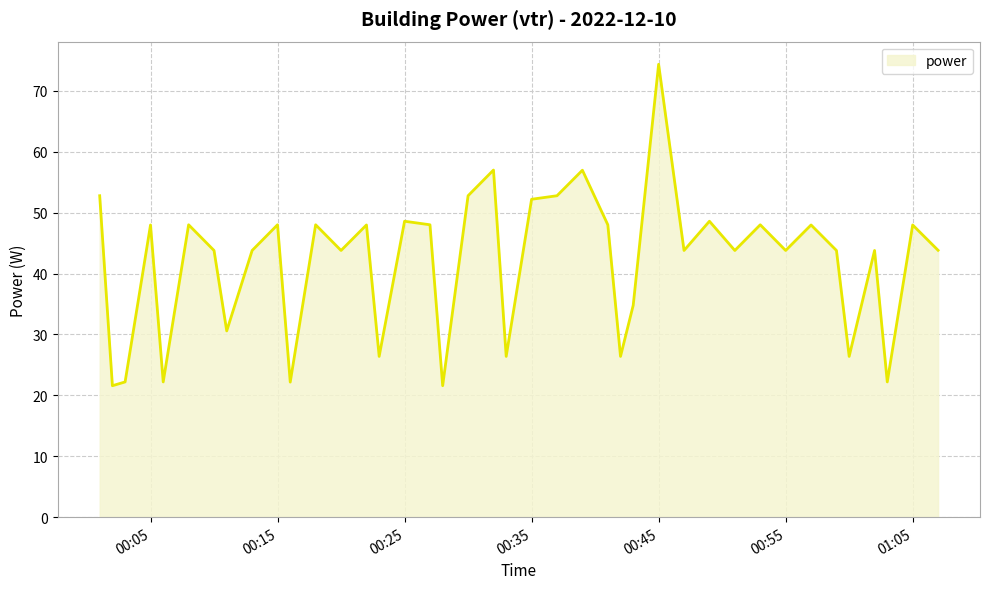

What is the greatest value displayed?

74.4